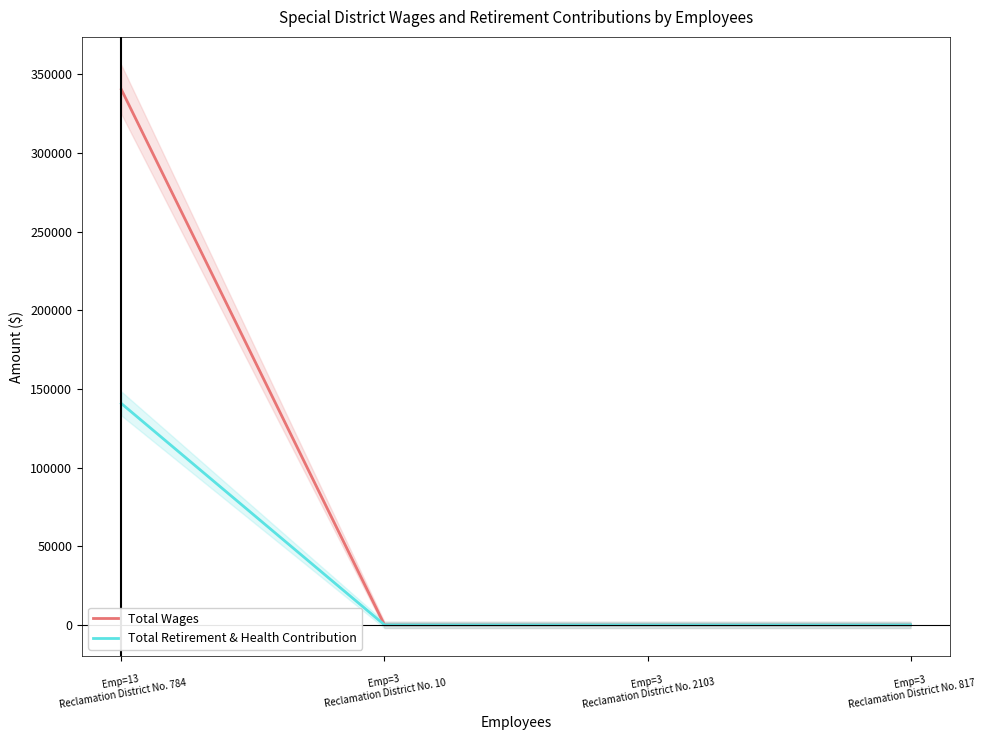

Does the chart display data point markers on the line(s)?

No